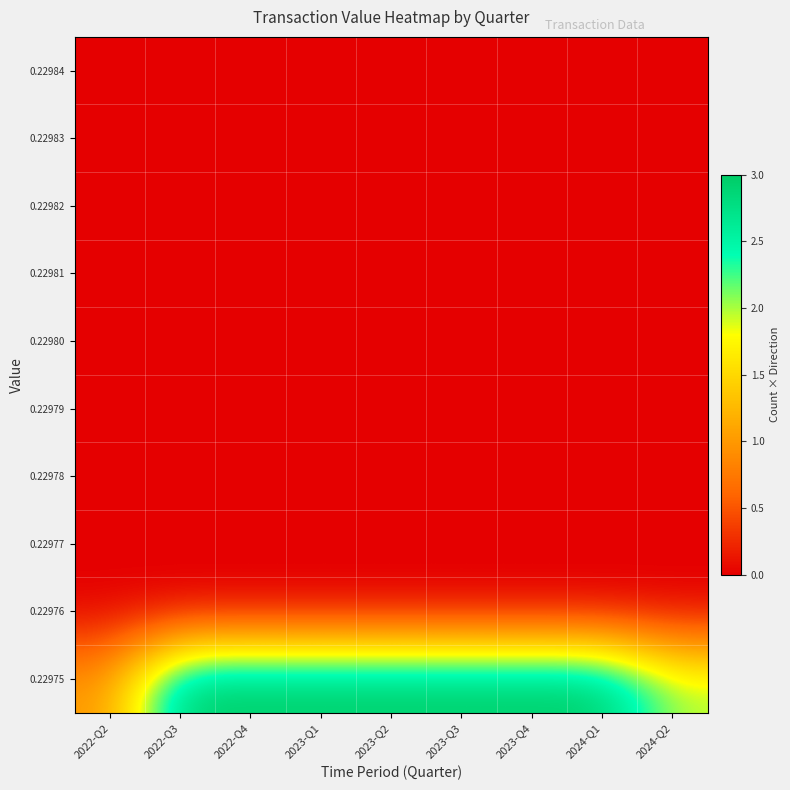

What is the total value across all series at 2023-Q2?

3